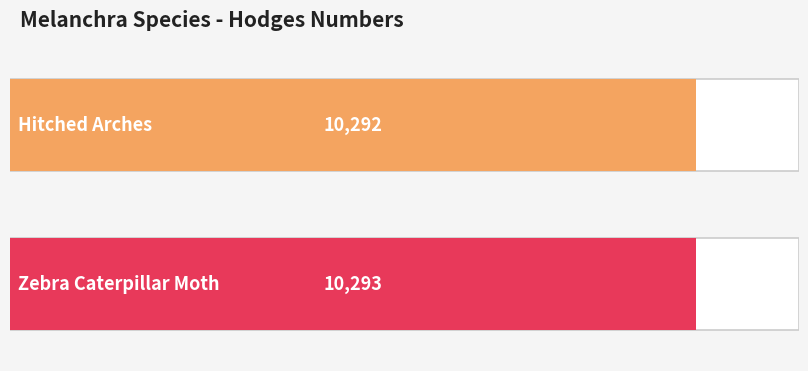

How many values are below 10293?

1